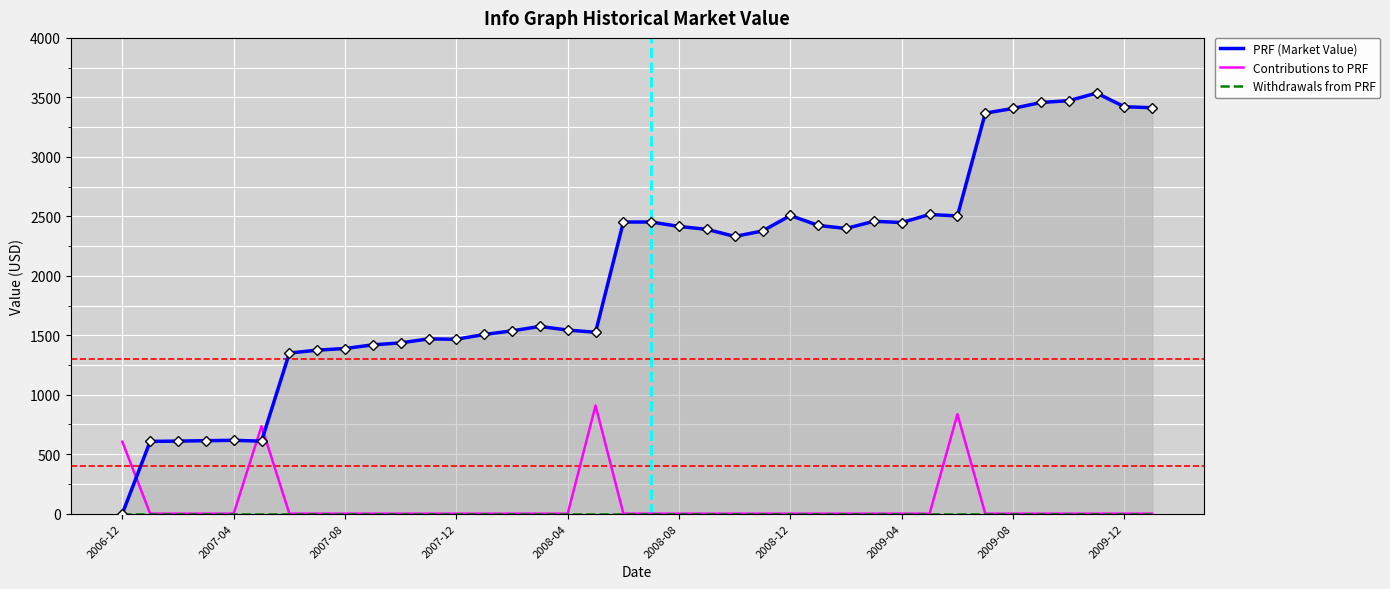

Where is Contributions to PRF nearest to the value 454?

2006-12